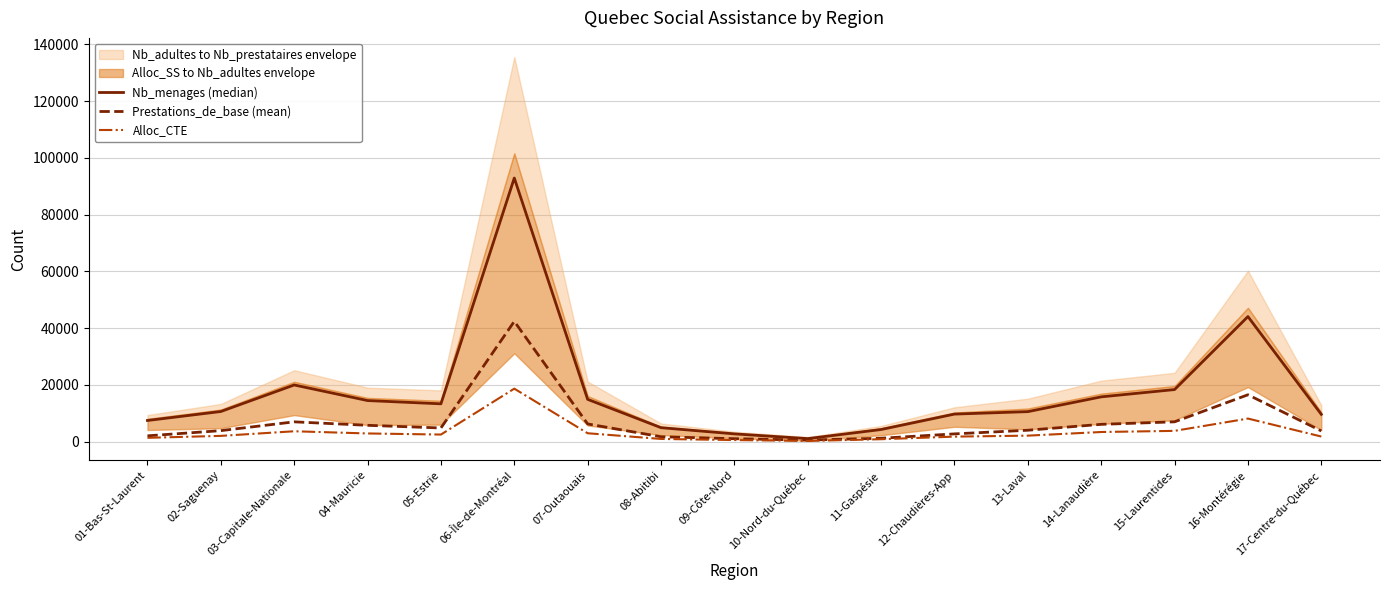

How many interior local valleys does the Prestations_de_base (mean) series have?

2